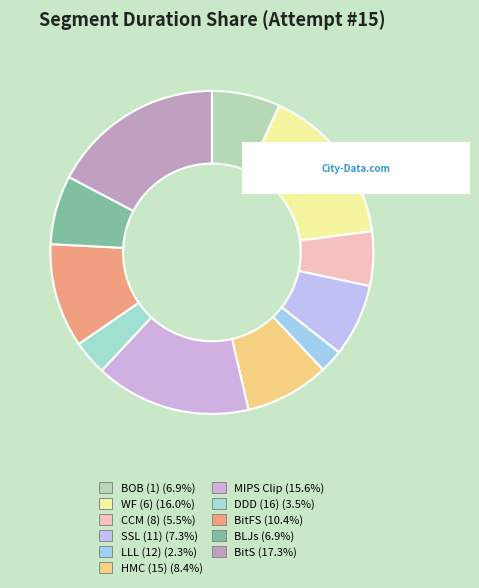

To the nearest percent, what is the combined percentage of CCM (8) and BitS?

23%